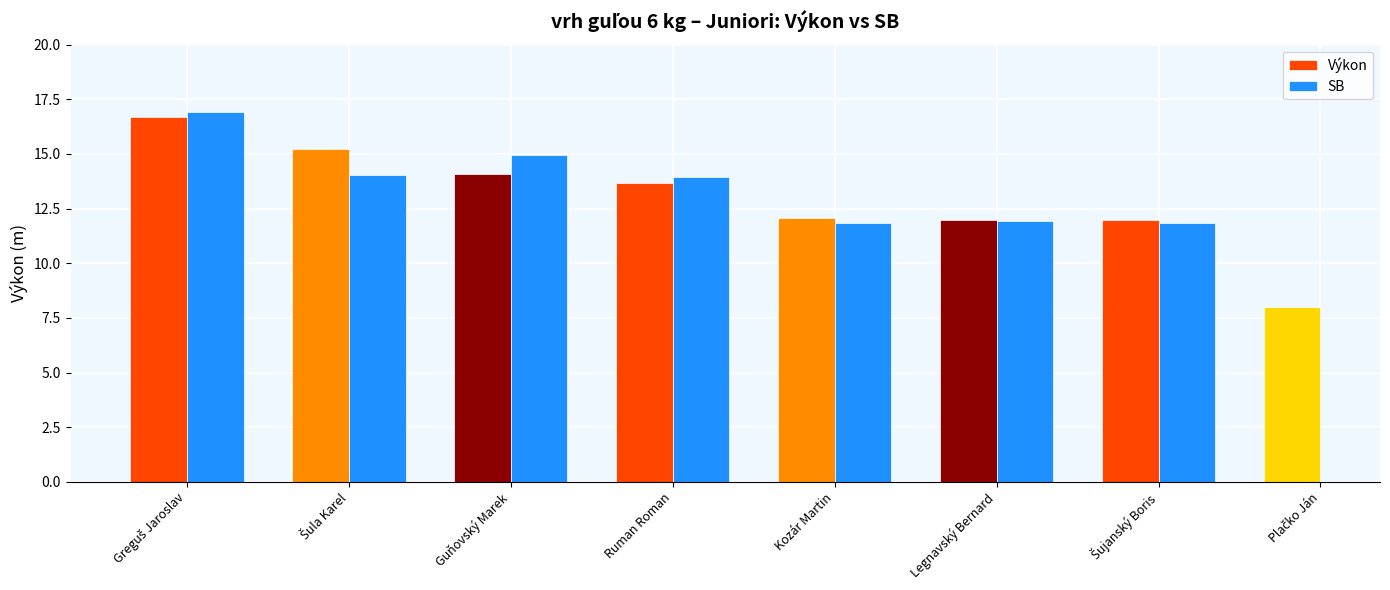

List the series in order of their peak value, highest first.

SB, Výkon